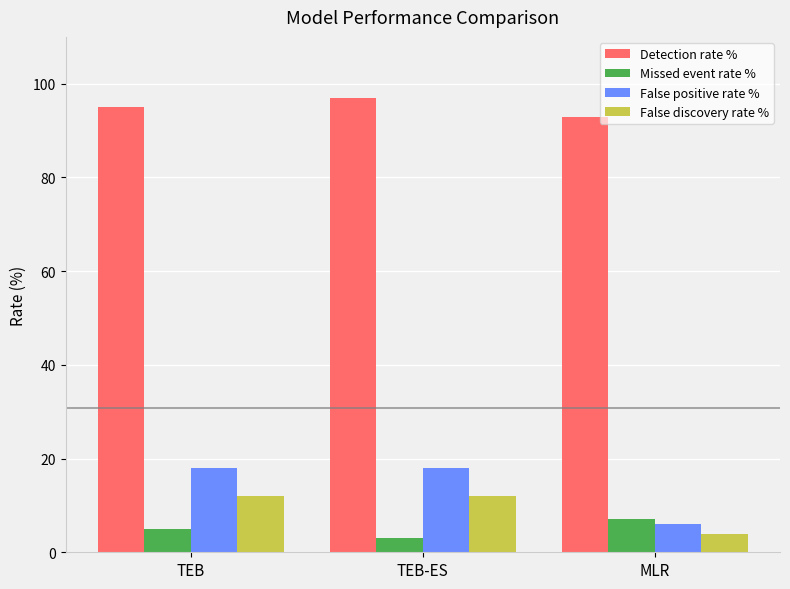

What is the average value of the False discovery rate % series?

9